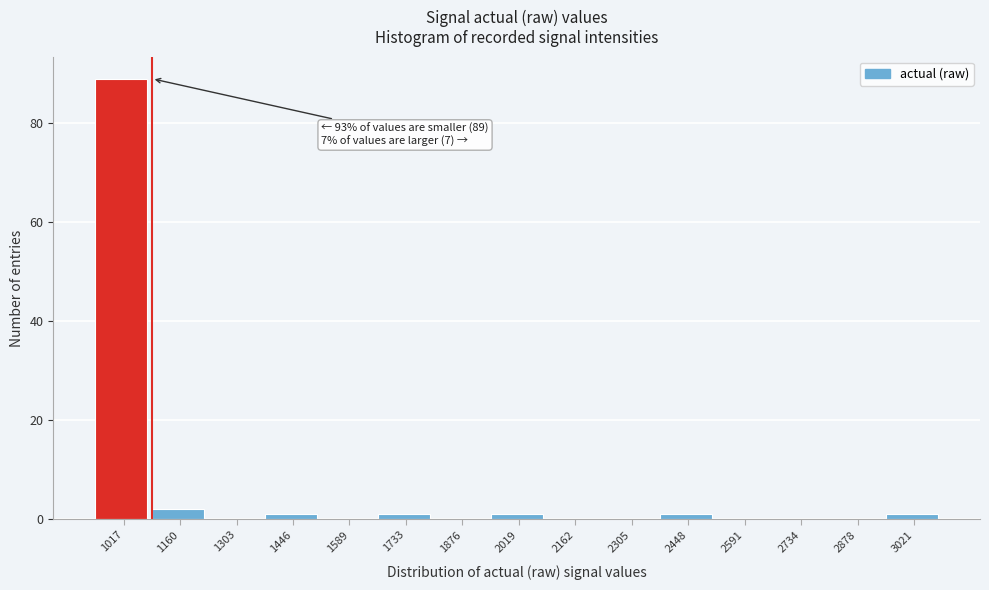

Reading left to right, what are all the values shown in this chart?

1017=89	1160=2	1303=0	1446=1	1589=0	1733=1	1876=0	2019=1	2162=0	2305=0	2448=1	2591=0	2734=0	2878=0	3021=1